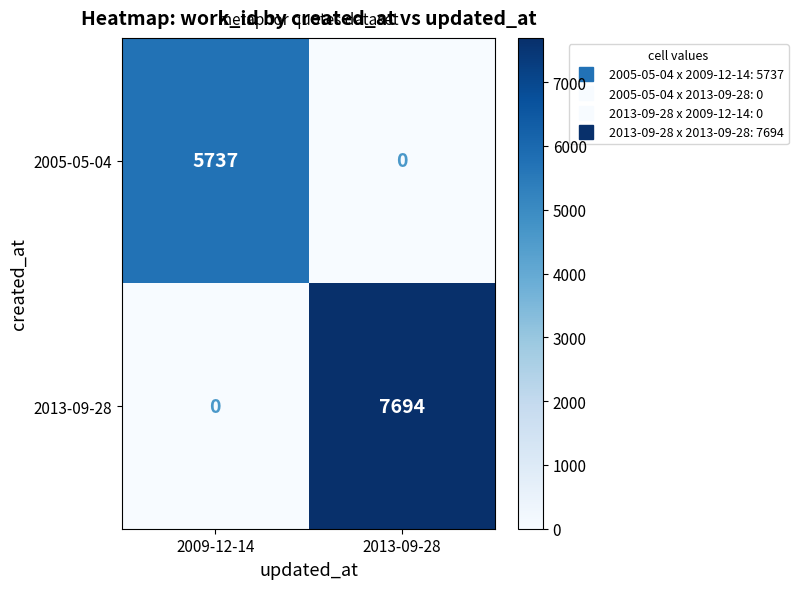

Reading left to right, list all the values displayed in this chart.

2005-05-04: 5737	0
2013-09-28: 0	7694